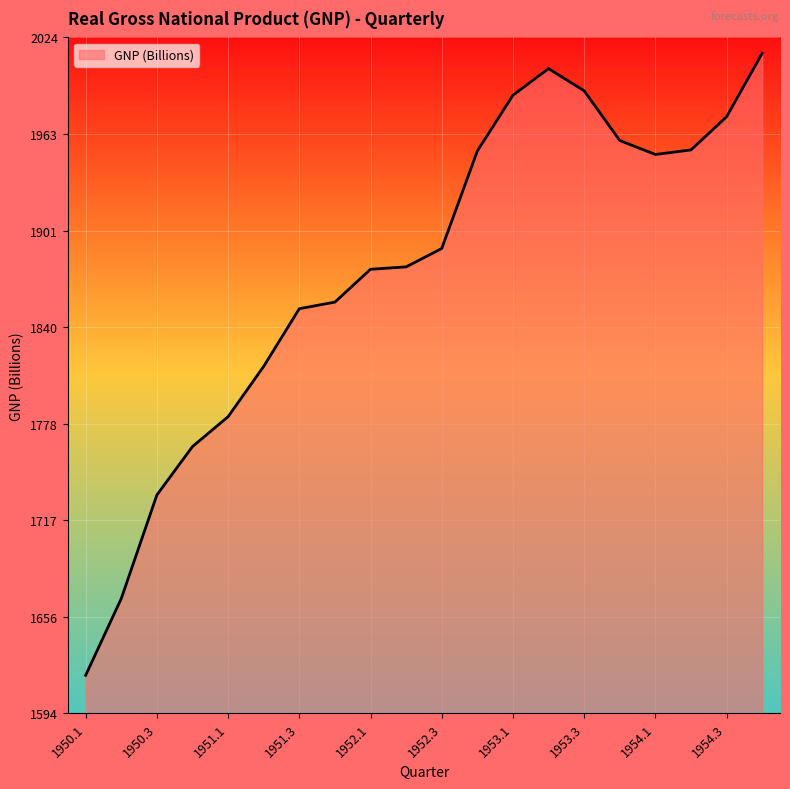

What is the difference between the maximum and minimum values?

395.7